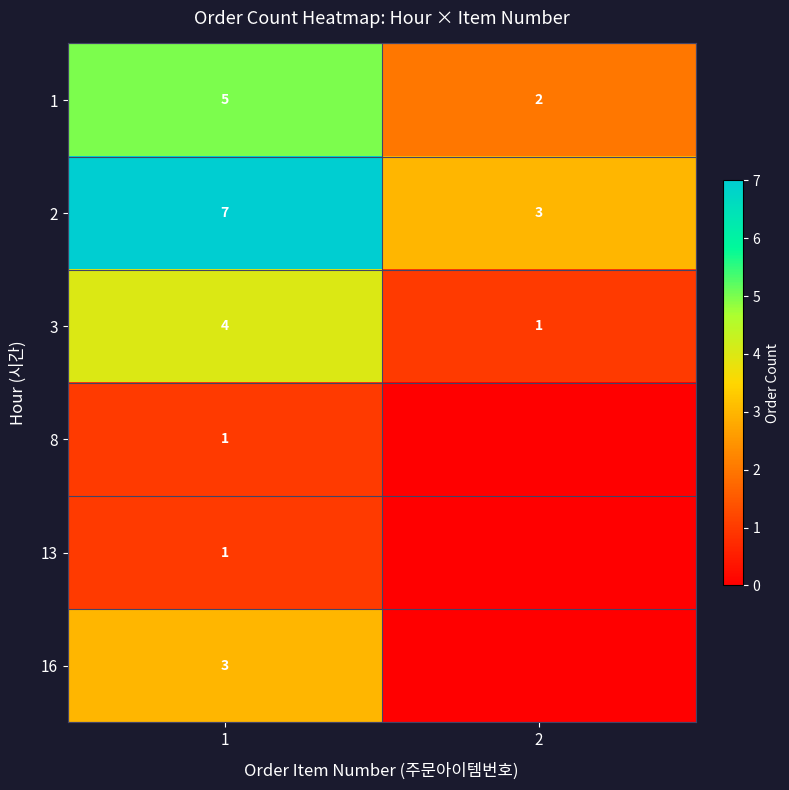

Which has a higher value, 2 or 1?

1